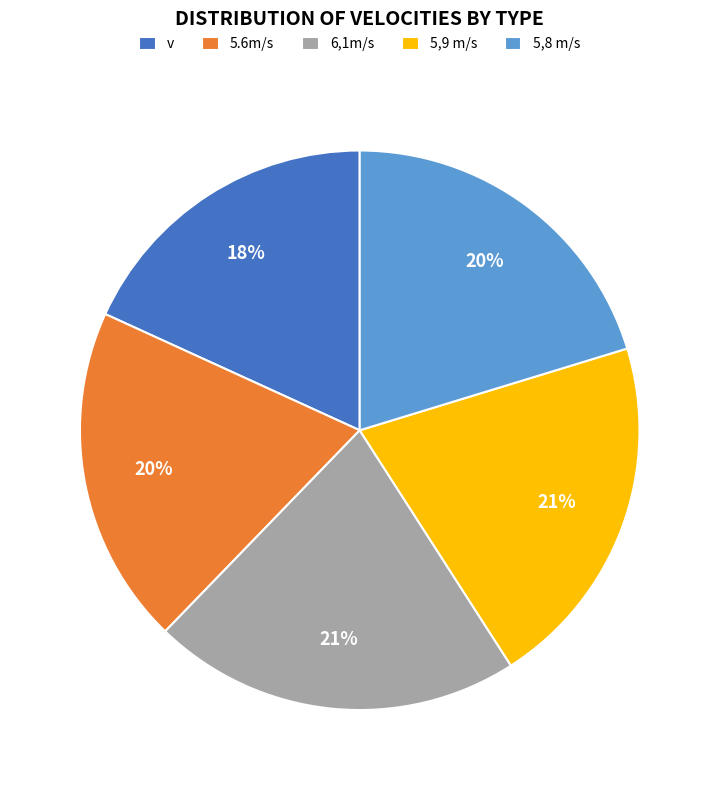

What percentage is the 5,8 m/s slice, to the nearest percent?

20%